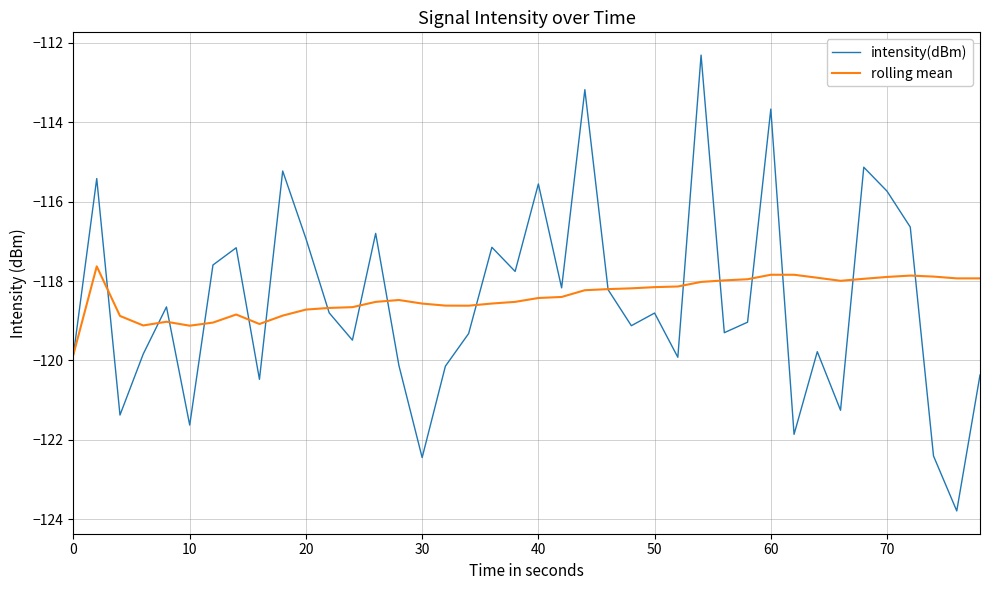

What is the lowest value of the intensity(dBm) series?

-123.8